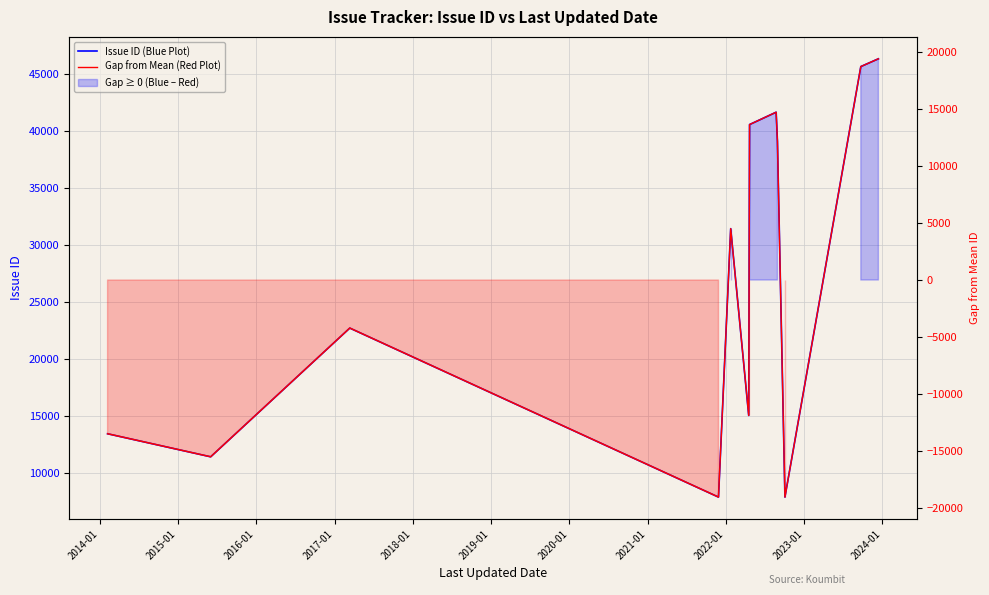

What is the difference between the Gap from Mean (Red Plot) values at 2023-01 and 2020-01?

4006.0